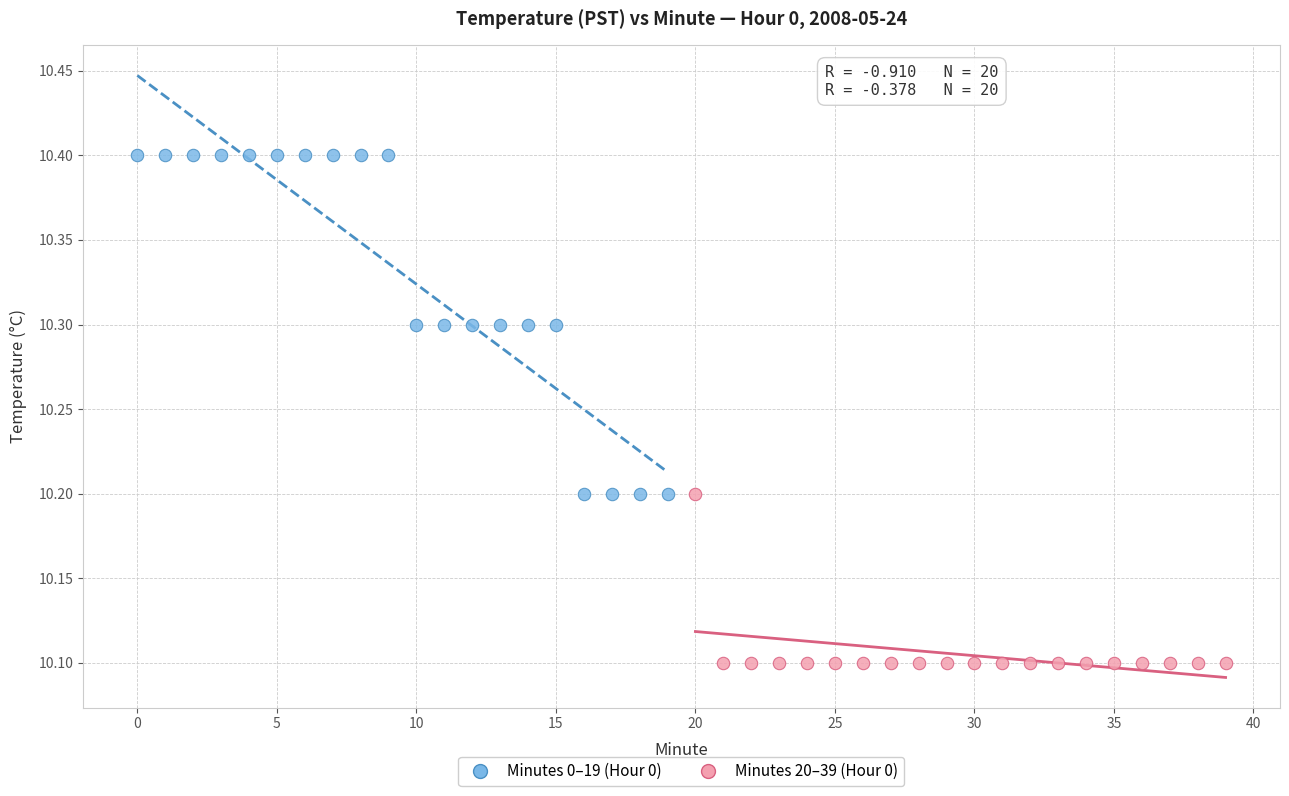

Which series has the largest Y range (max minus min)?

Minutes 0–19 (Hour 0)